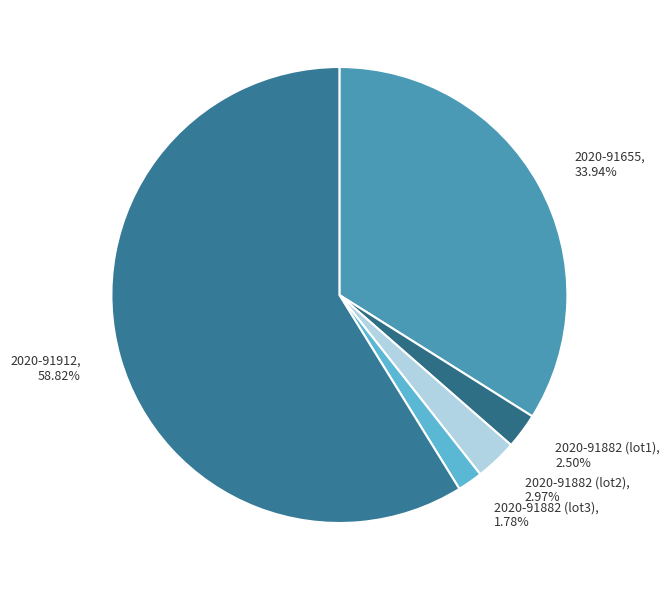

Between 2020-91912 and 2020-91882 (lot1), which is larger?

2020-91912